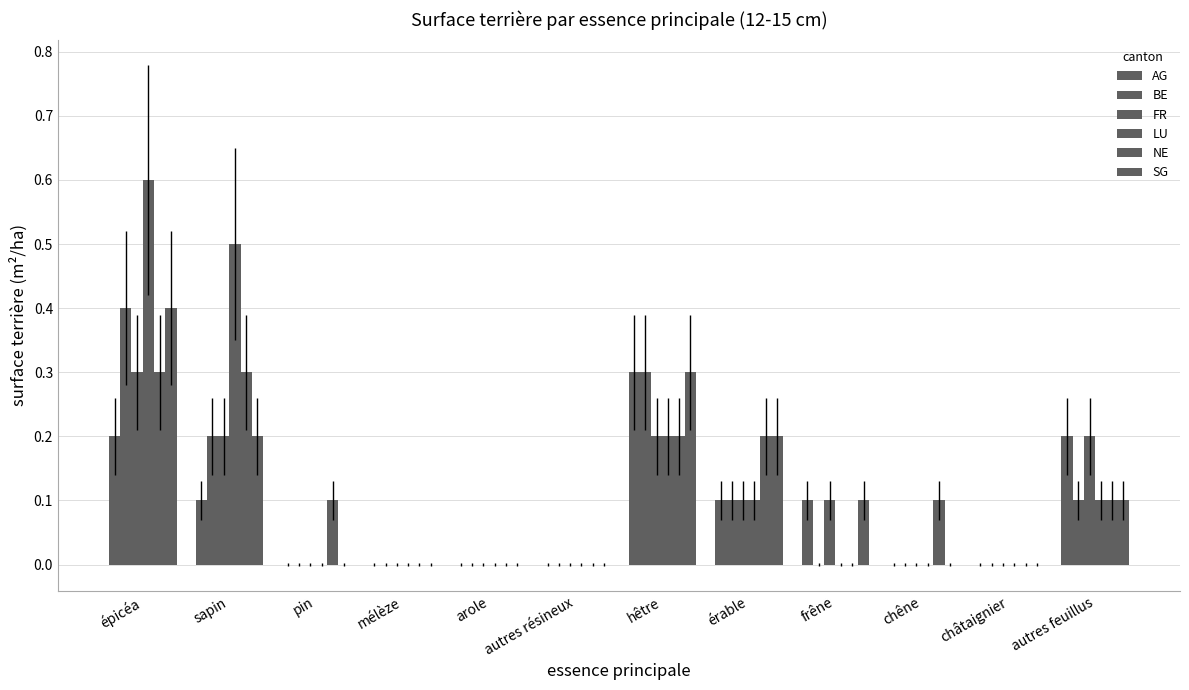

How many groups of bars are there?

12